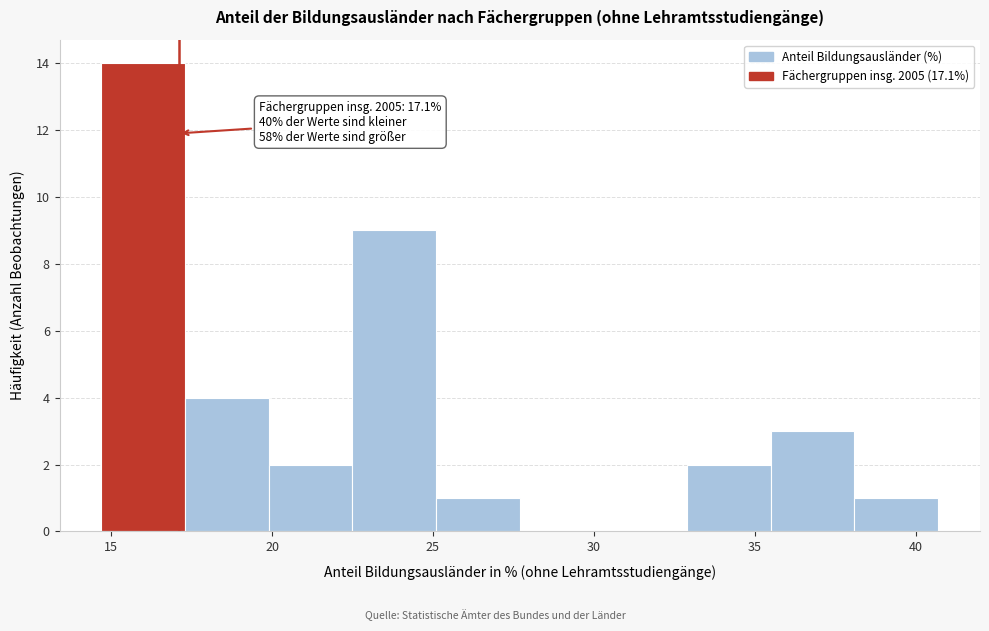

Over which range of the x-axis is the bar tallest?

14.7 to 17.3